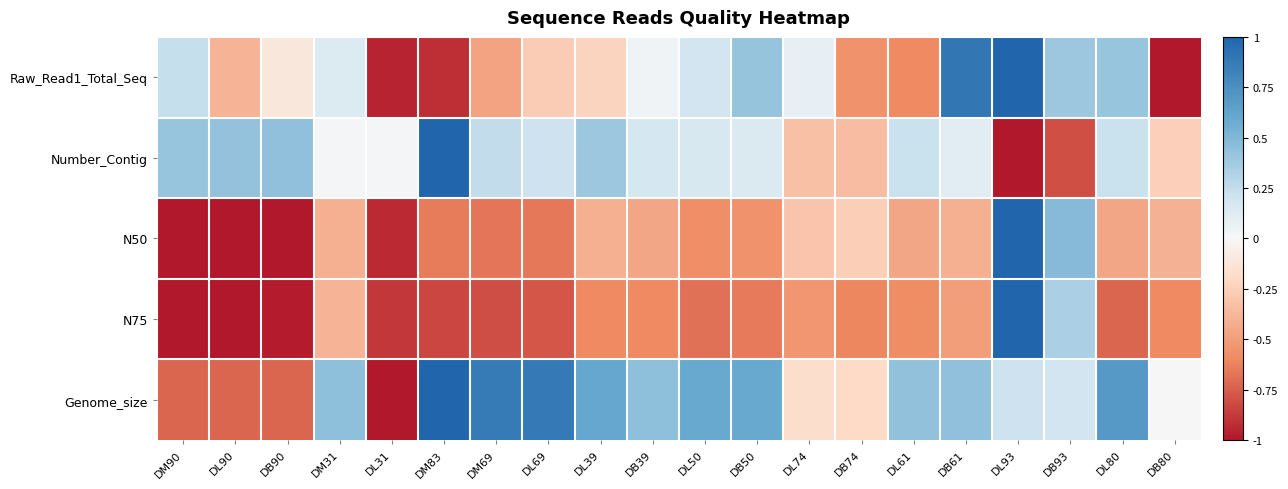

Count the number of data series in this chart.

5